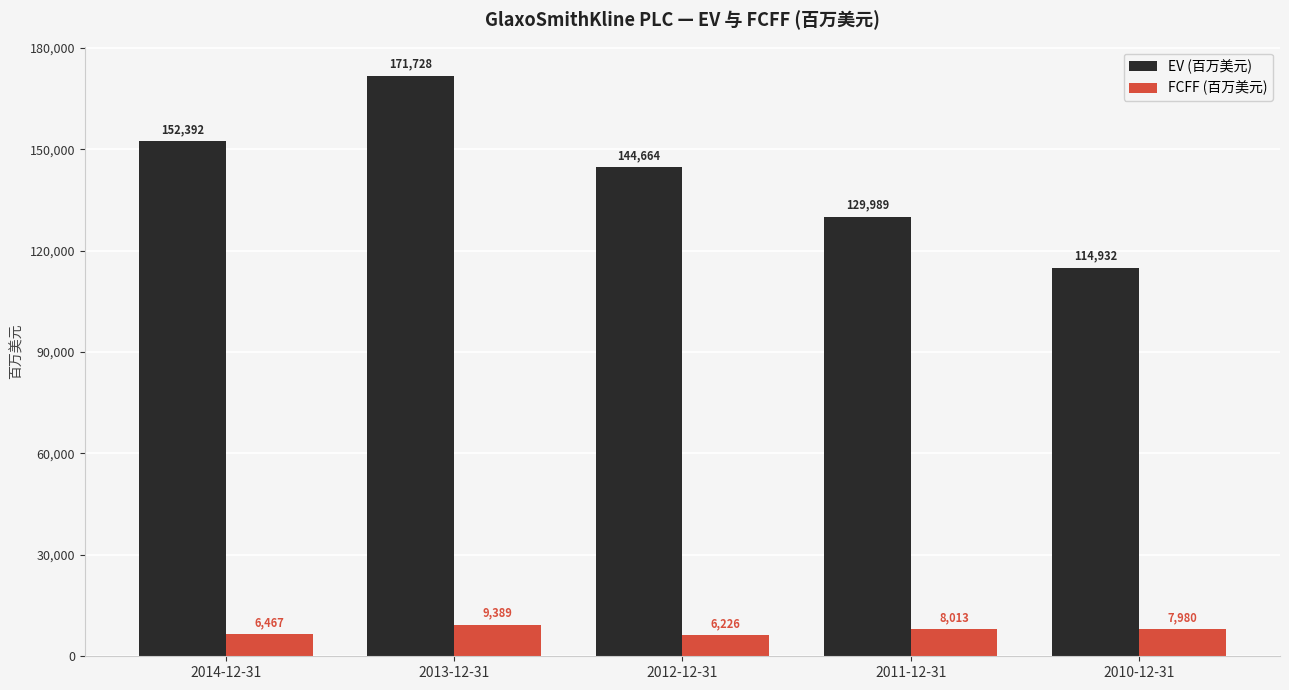

Which category has the highest value in the EV (百万美元) series?

2013-12-31